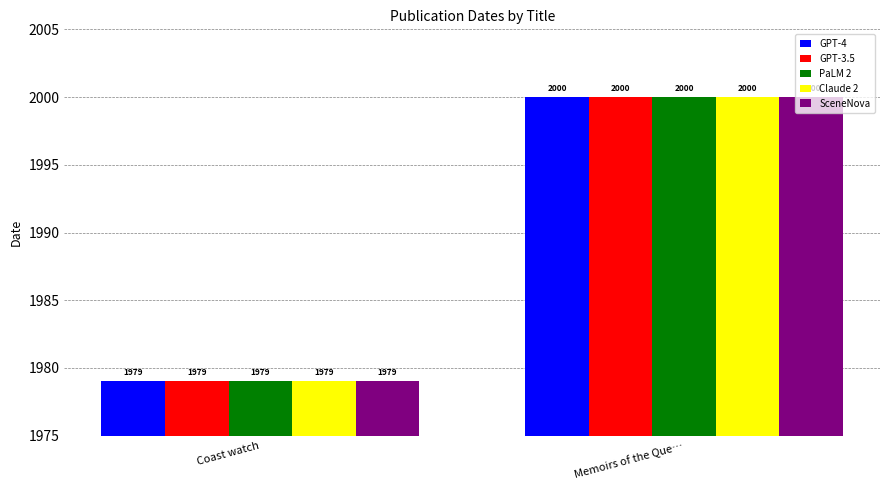

How many bars are there in each group?

5